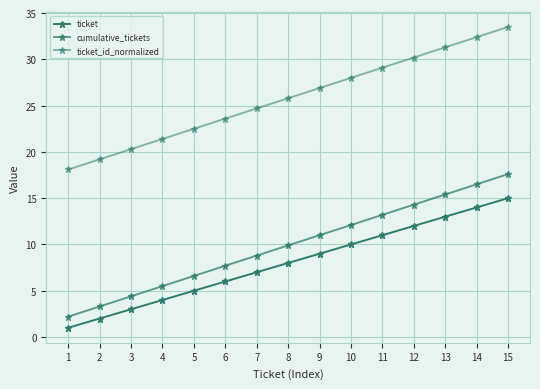

What is the minimum value shown in the chart?

1.0